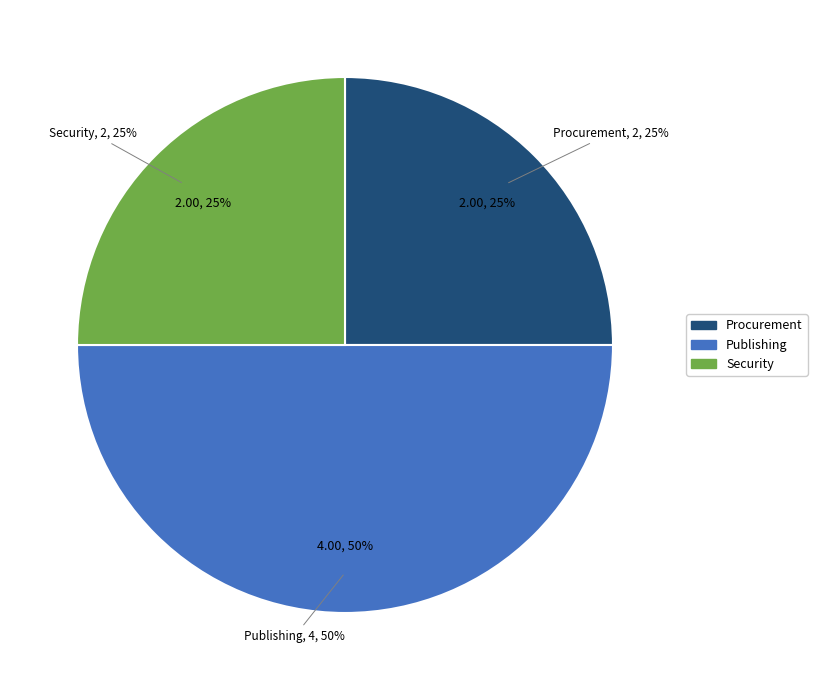

What is the ratio of the value at Security to the value at Procurement?

1.0